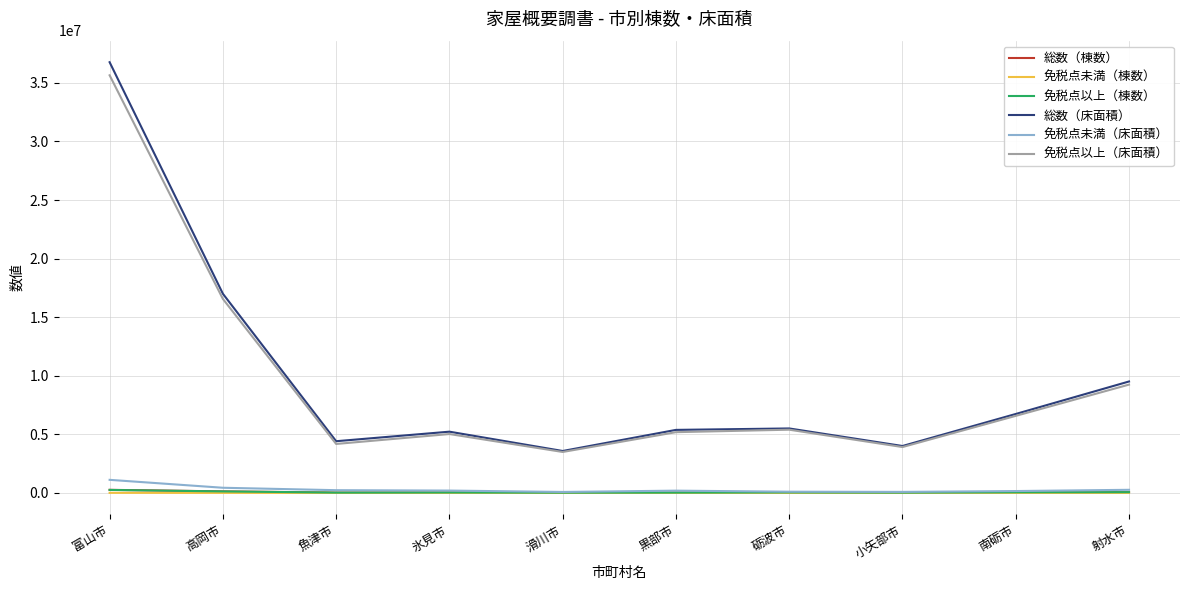

Which category has the highest value across all series?

富山市